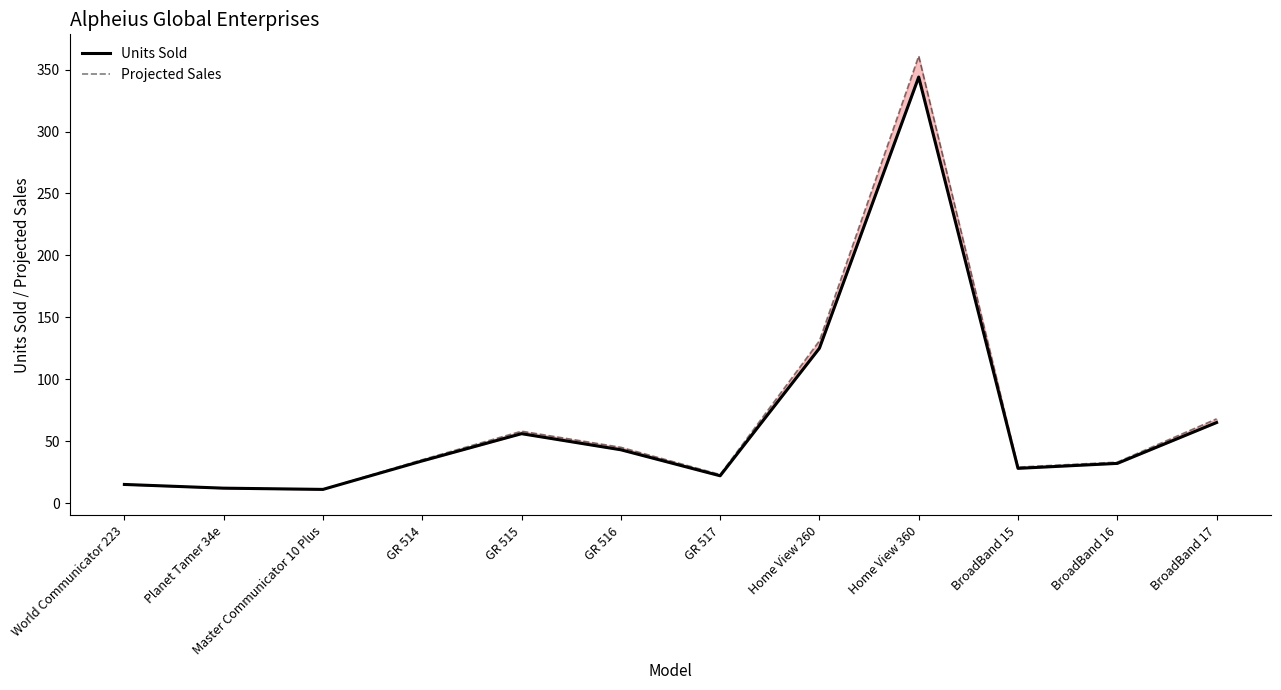

Rank the series by their maximum value, from lowest to highest.

Units Sold, Projected Sales